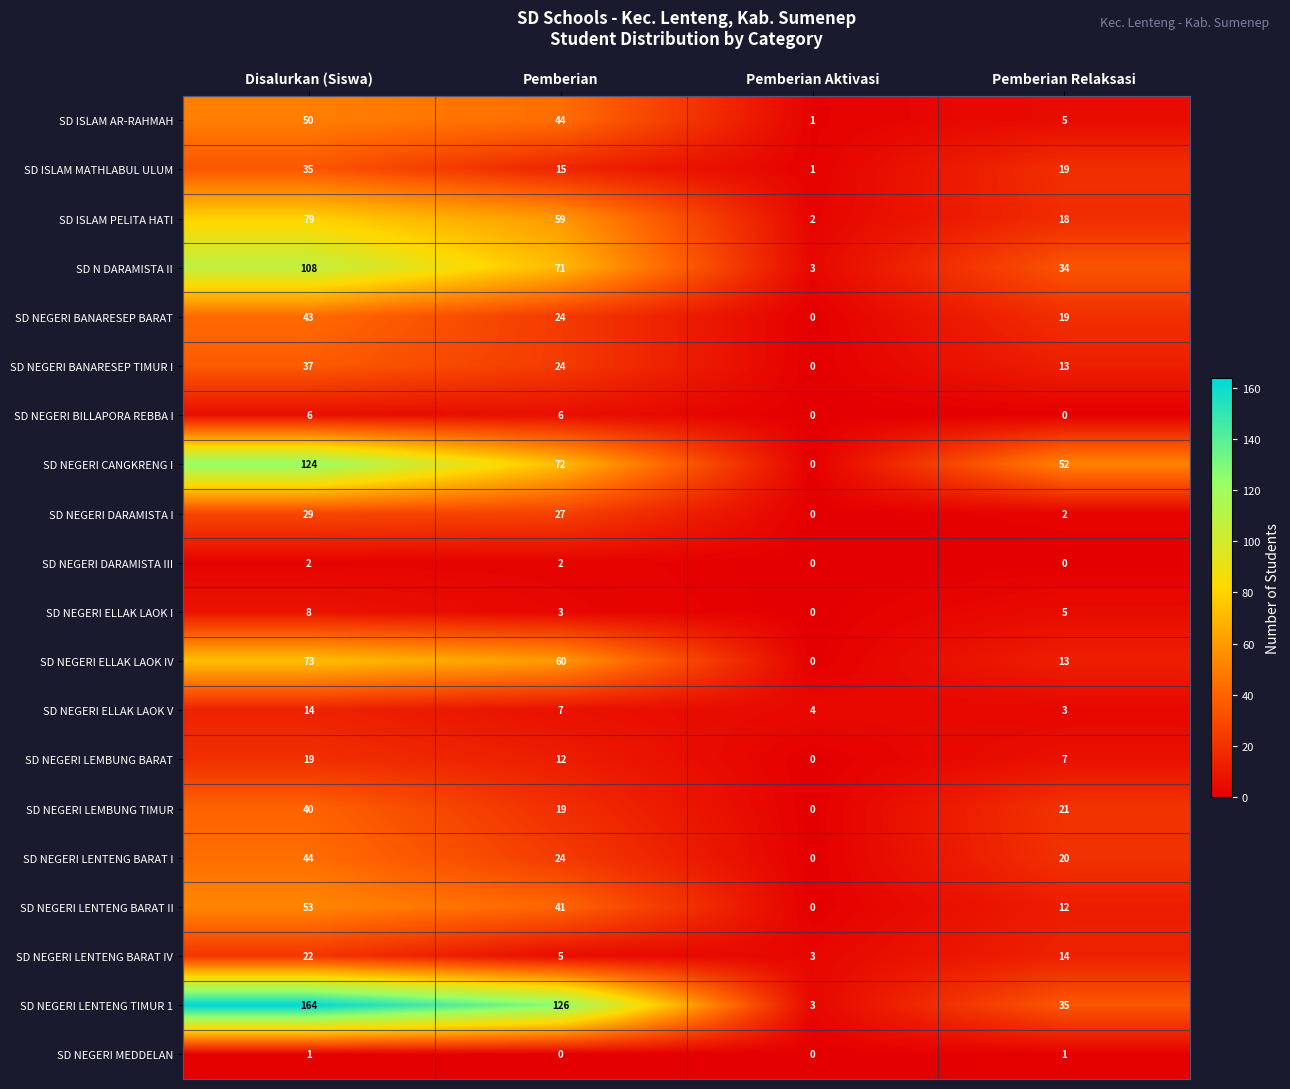

Which series has the largest range (max minus min)?

SD NEGERI LENTENG TIMUR 1